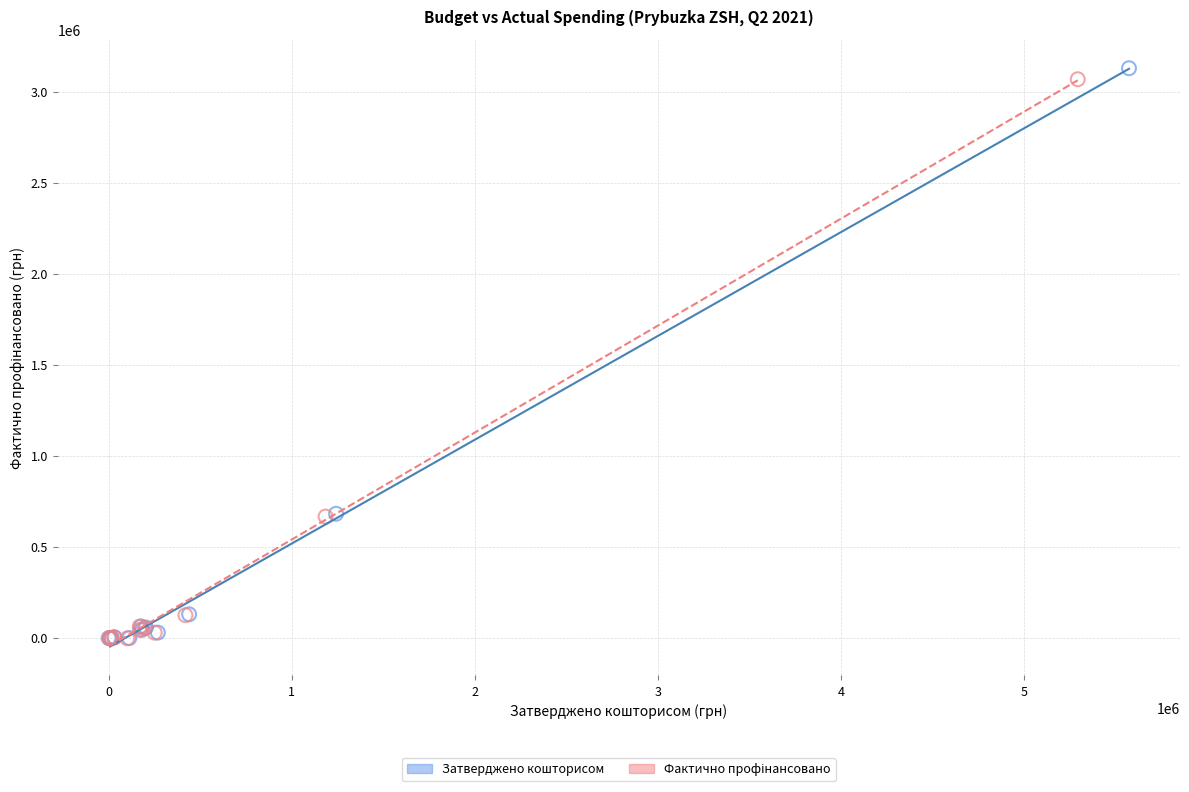

Which series has the largest Y range (max minus min)?

Затверджено кошторисом